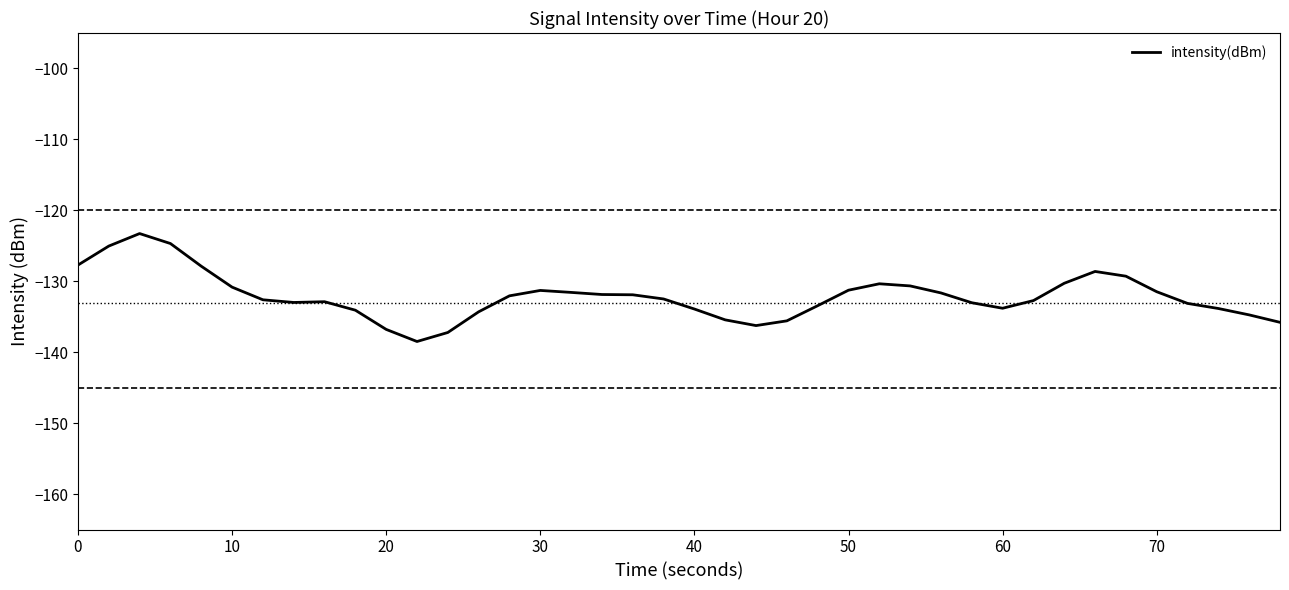

What is the sum of all values?

-5285.2